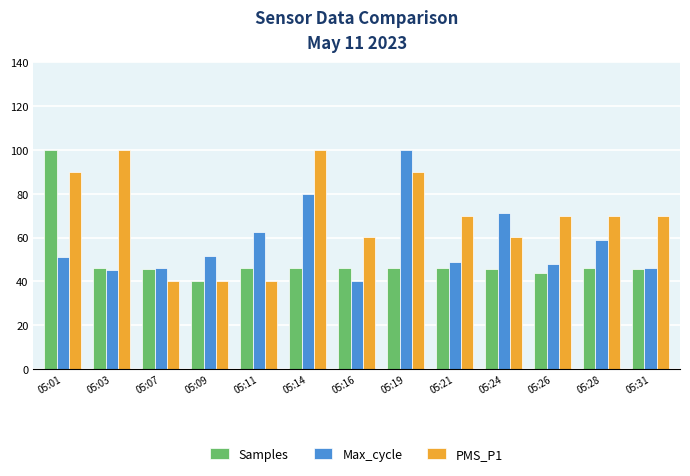

What is the total value across all series at 05:07?

132.1